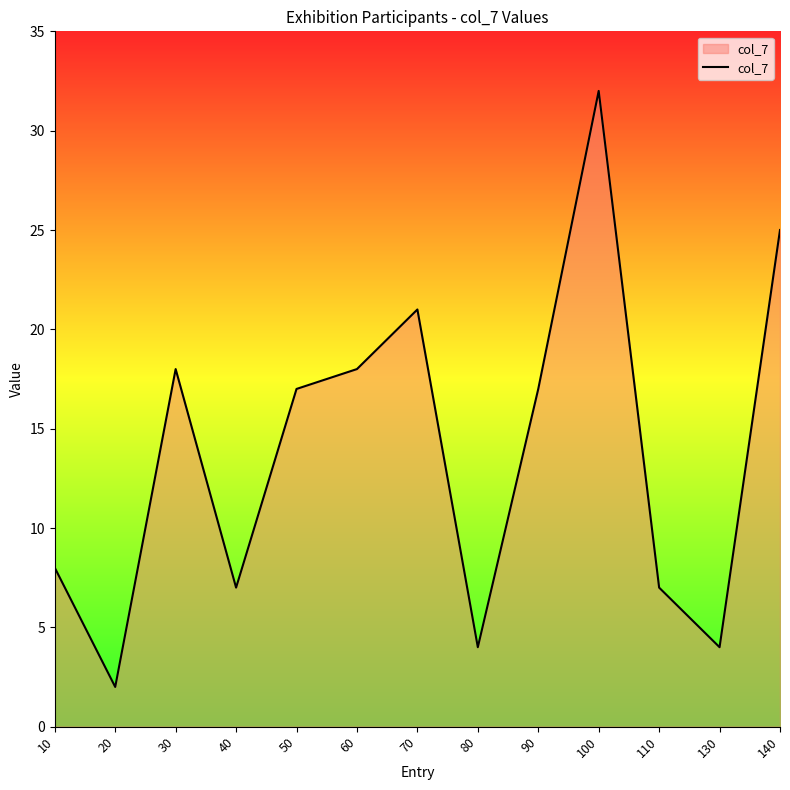

The value at 30 is 32. True or false?

False